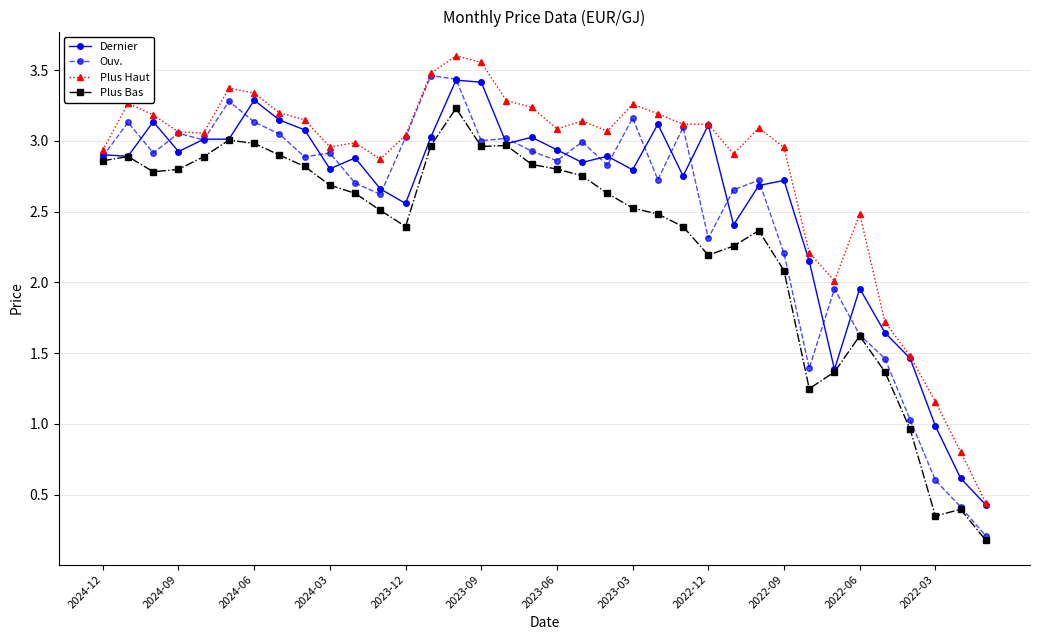

Which series has the widest spread of values?

Ouv.